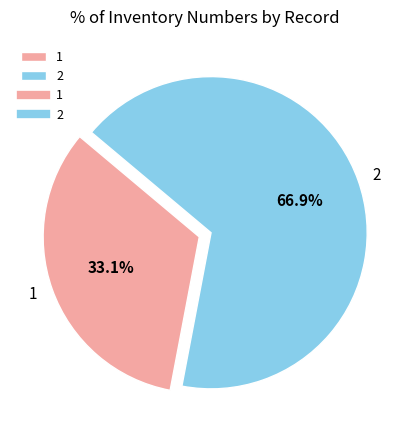

To the nearest percent, what is the difference between the 1 and 2 slice percentages?

34%